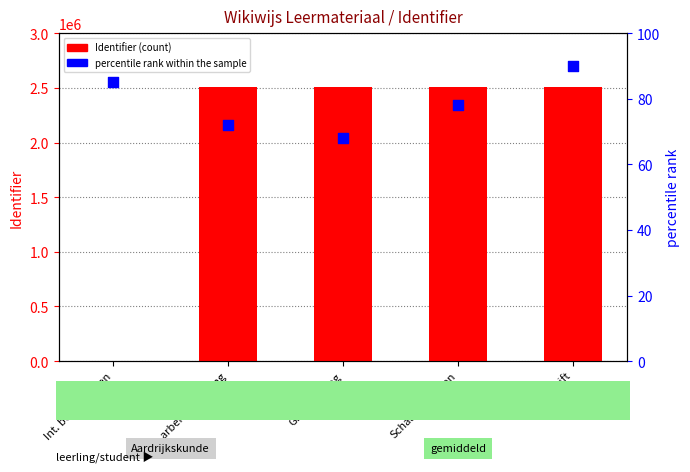

Which series has the largest Y range (max minus min)?

Identifier